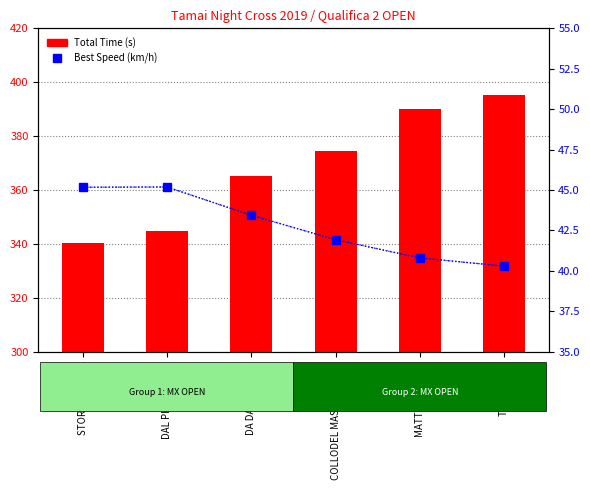

Reading left to right, transcribe all the data shown in this chart.

Total Time: STORTI ANDREA=340.2	DAL PIAN DAVIDE=344.9	DA DALT RONNY=365.2	COLLODEL MASSIMILIANO=374.5	MATTIUZ PAOLO=390.2	TALON YURI=395.3
Best Speed: STORTI ANDREA=45.2	DAL PIAN DAVIDE=45.2	DA DALT RONNY=43.4	COLLODEL MASSIMILIANO=41.9	MATTIUZ PAOLO=40.8	TALON YURI=40.3